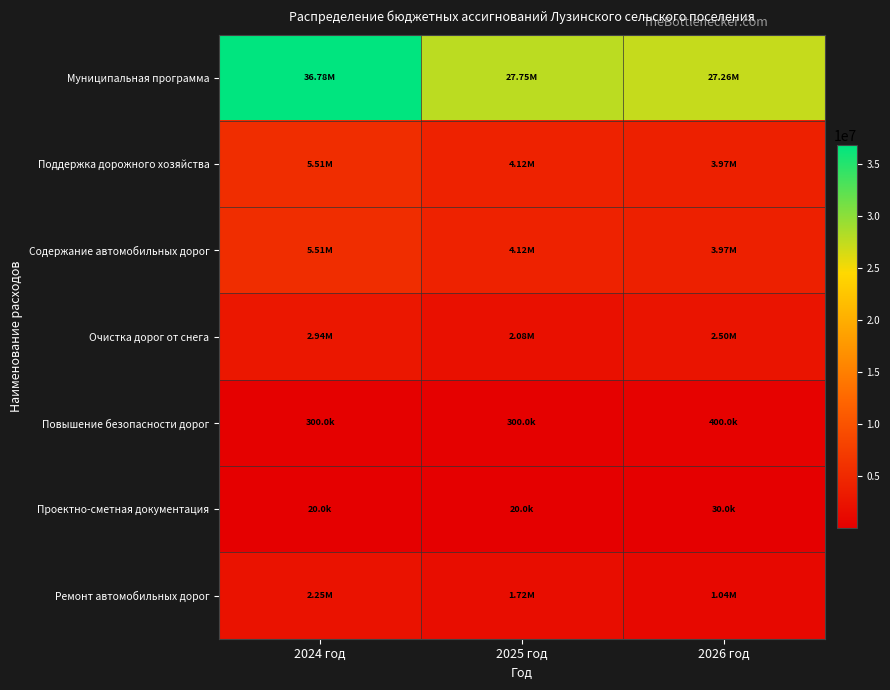

At 2026 год, list the series in order from largest to smallest.

Муниципальная программа, Поддержка дорожного хозяйства, Содержание автомобильных дорог, Очистка дорог от снега, Ремонт автомобильных дорог, Повышение безопасности дорог, Проектно-сметная документация